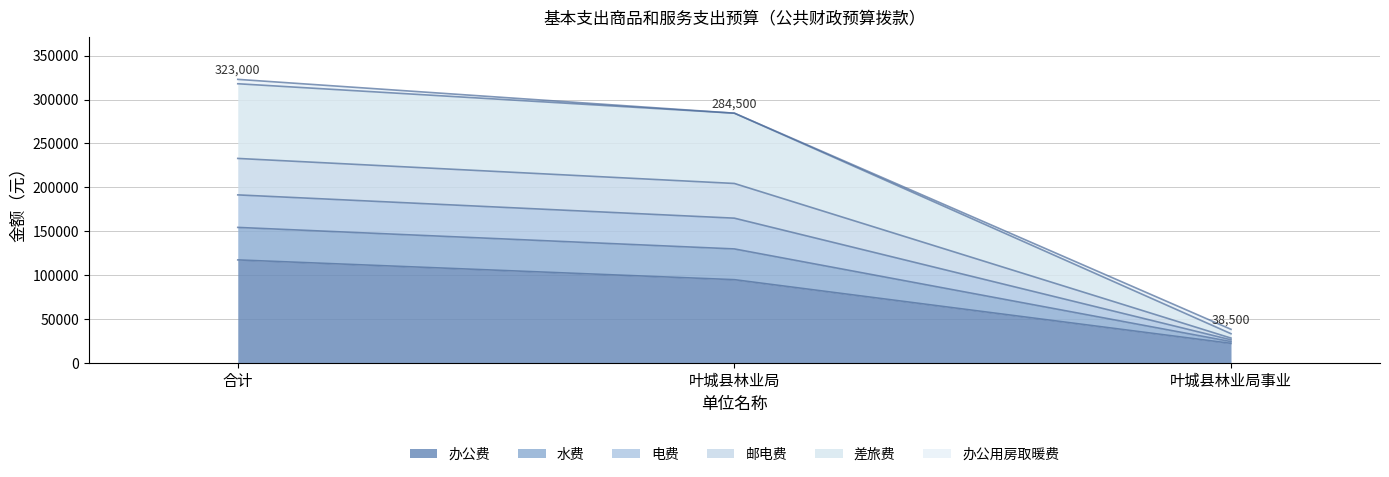

Does the chart have visible grid lines?

Yes